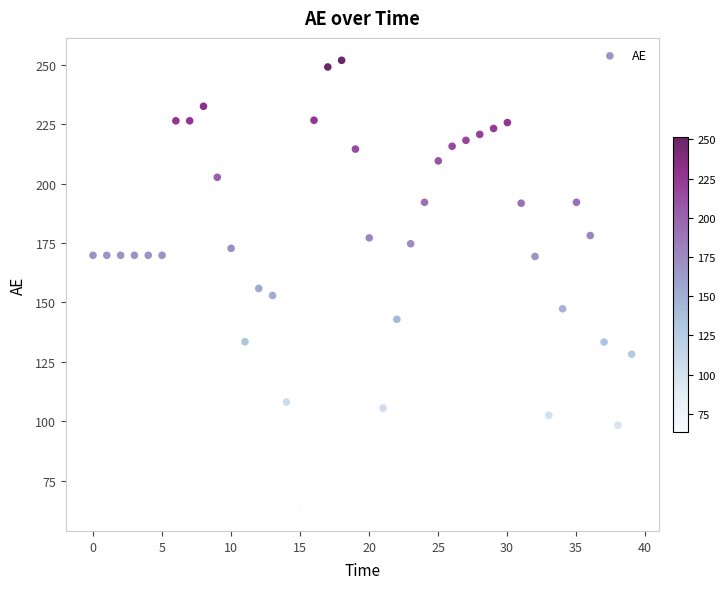

What is the range of X values (max minus min)?

39.0